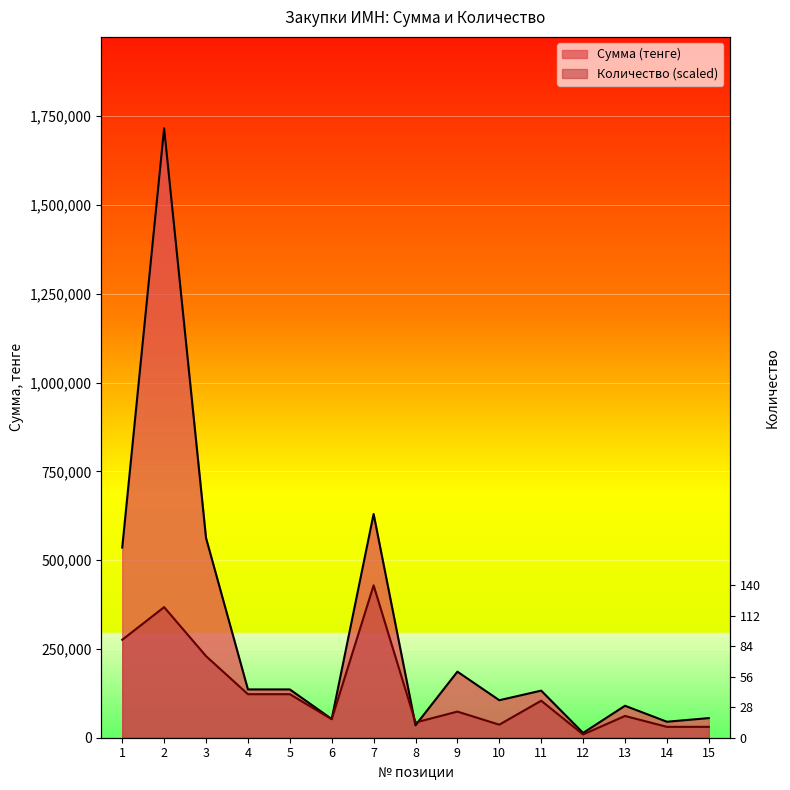

Is it true that Сумма (тенге) equals 179315.4 at 10?

False